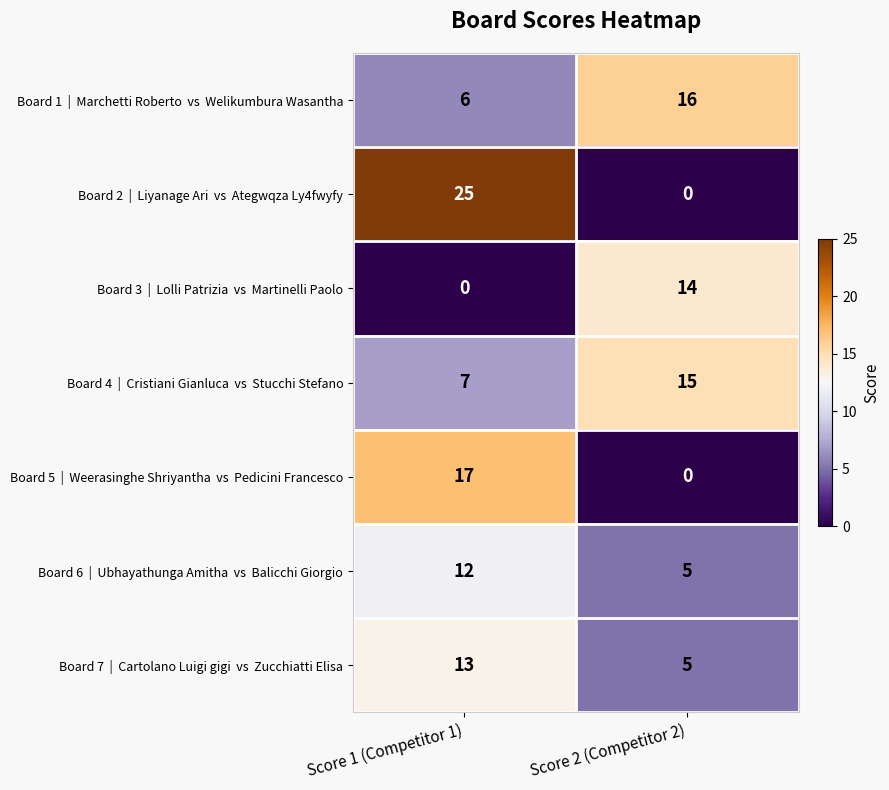

Which category has the highest value across all series?

Score 1 (Competitor 1)